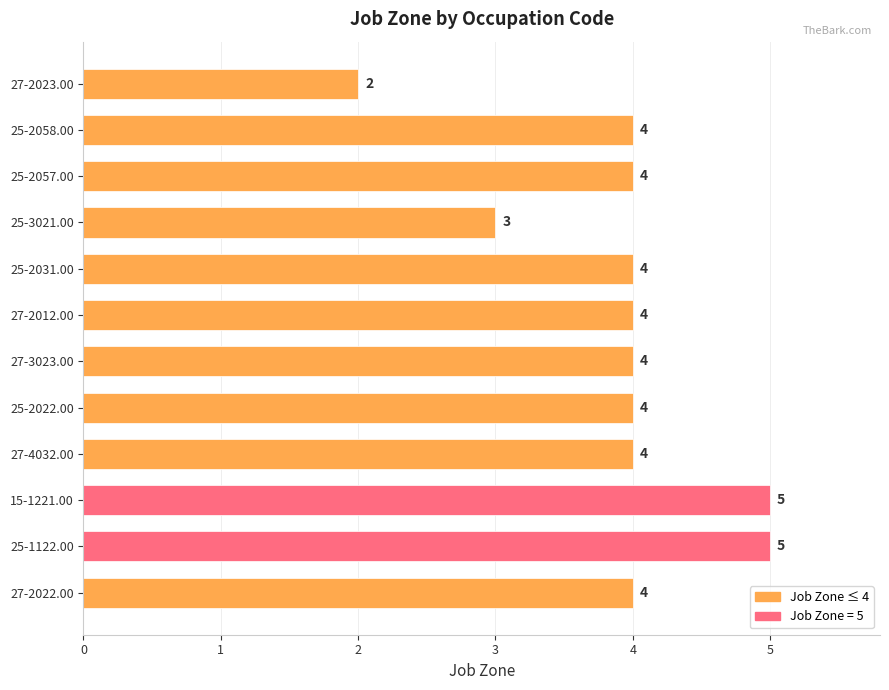

True or false: the data shows 4 at 25-2057.00.

True